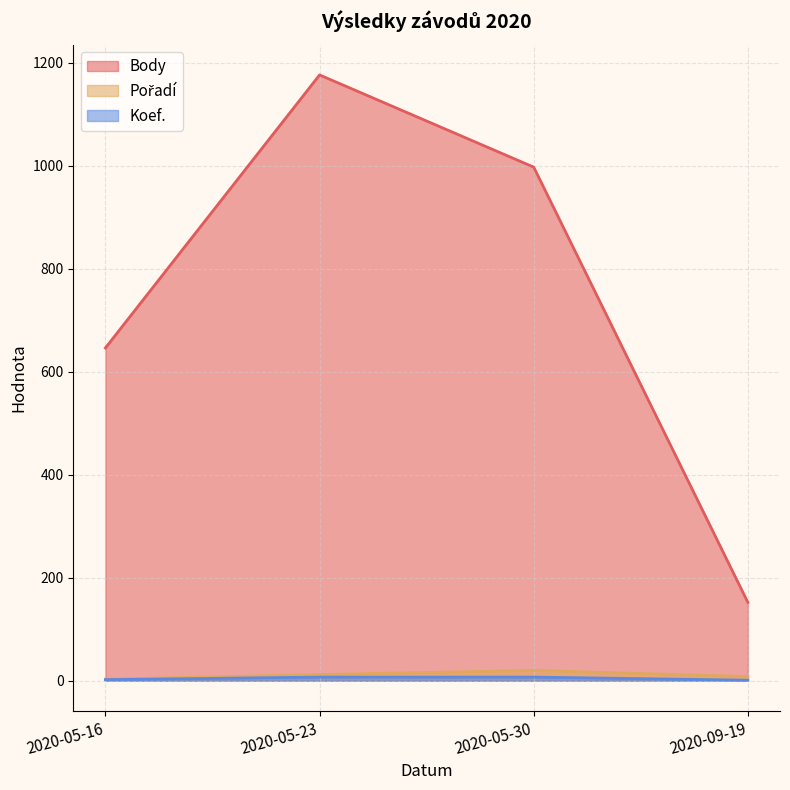

What are all the series names shown in the legend?

Body, Pořadí, Koef.